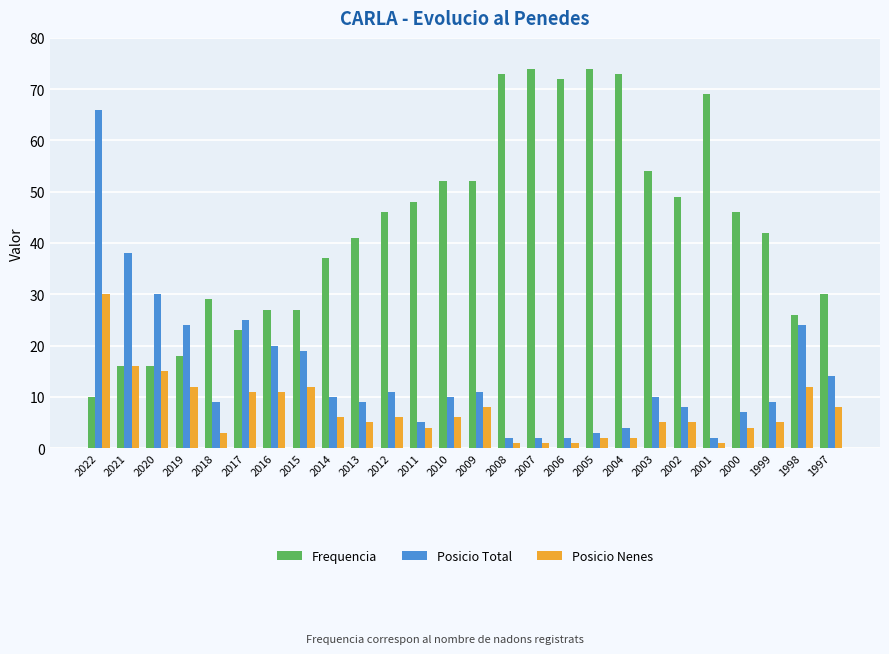

True or false: Frequencia has a value of 14 at 2011.

False